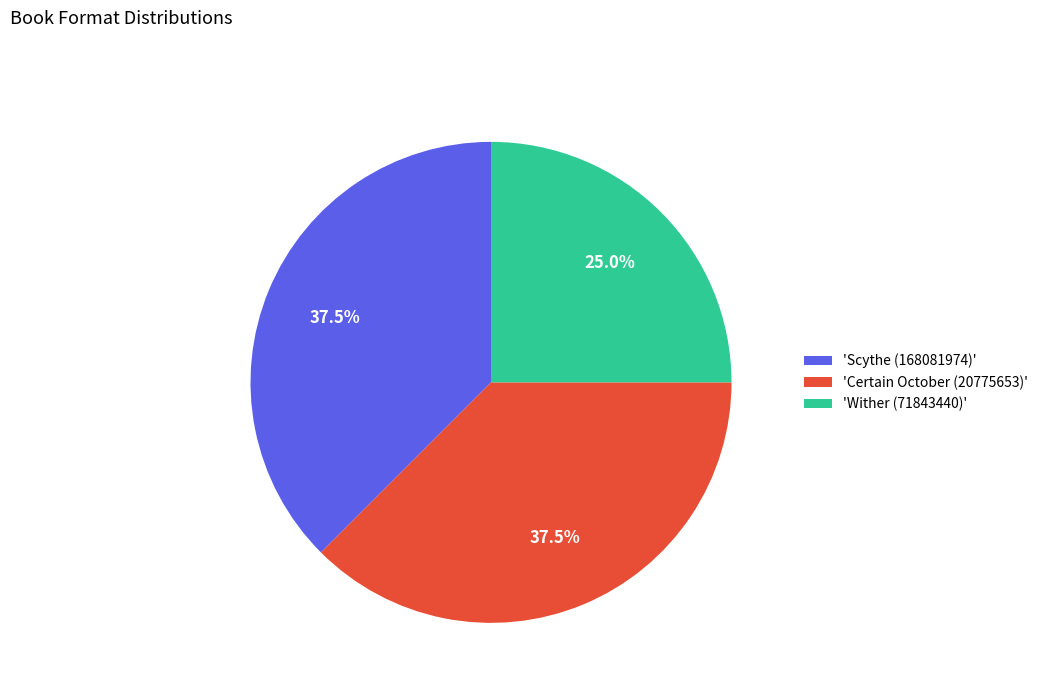

Which category has the smallest portion of the pie?

'Wither (71843440)'